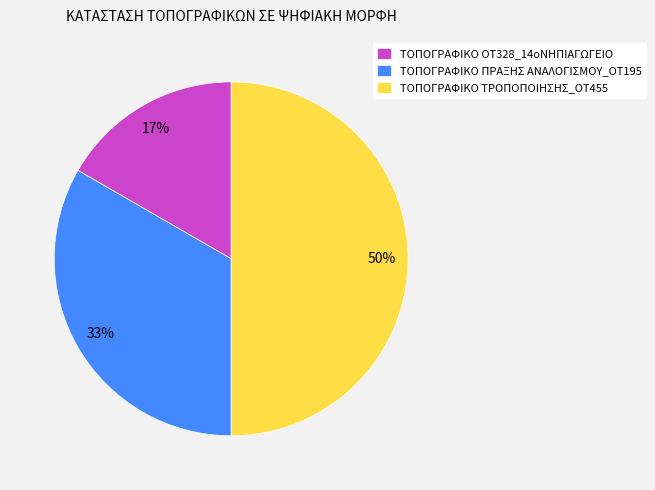

To the nearest percent, what is the combined percentage of ΤΟΠΟΓΡΑΦΙΚΟ OT328_14oΝΗΠΙΑΓΩΓΕΙΟ and ΤΟΠΟΓΡΑΦΙΚΟ ΤΡΟΠΟΠΟΙΗΣΗΣ_OT455?

67%